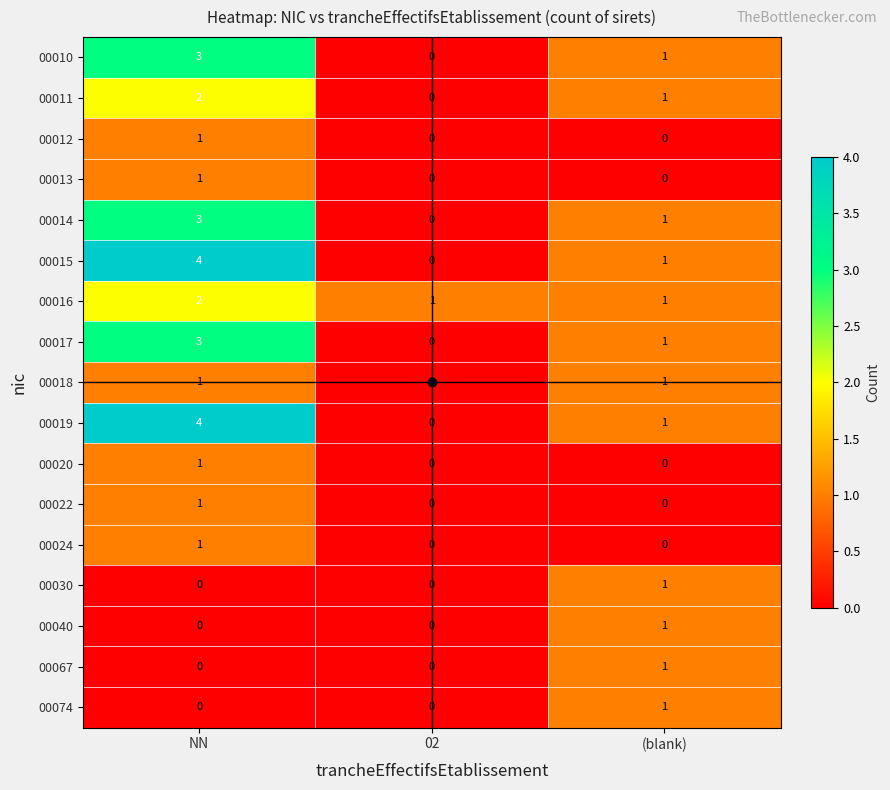

At which category is the sum across all series the highest?

NN